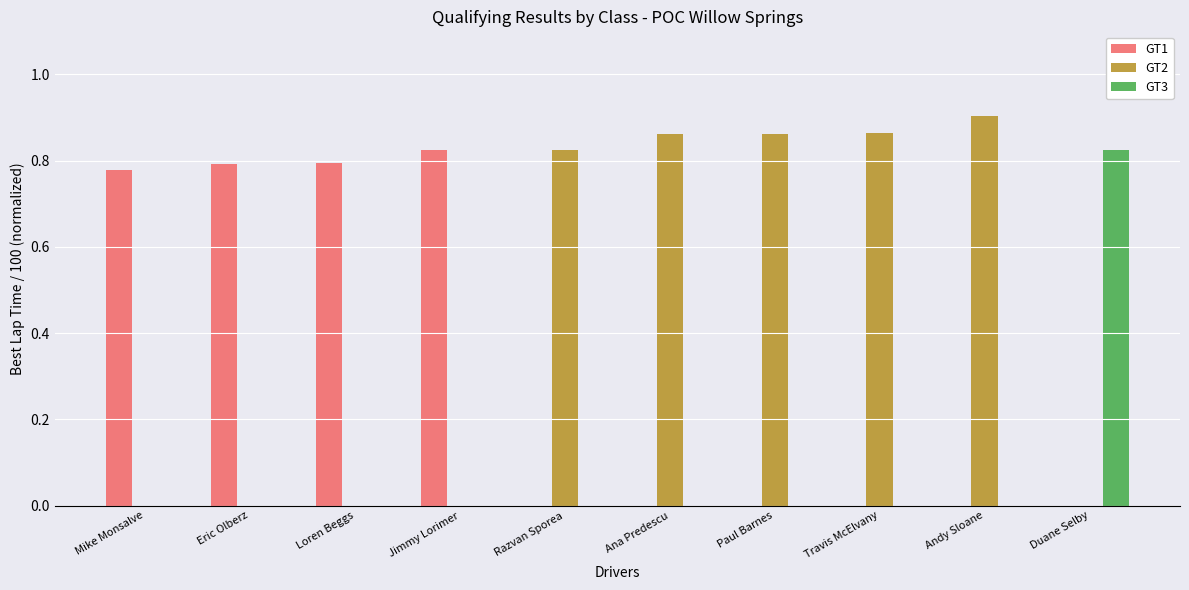

Which series has the largest total across all categories?

GT2